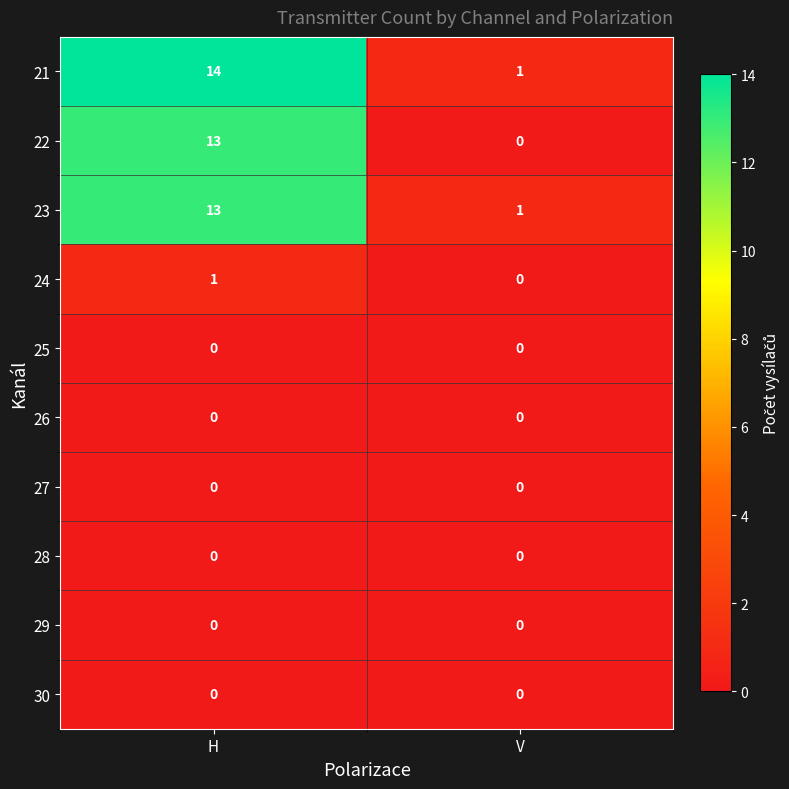

At which category is the sum across all series the highest?

H